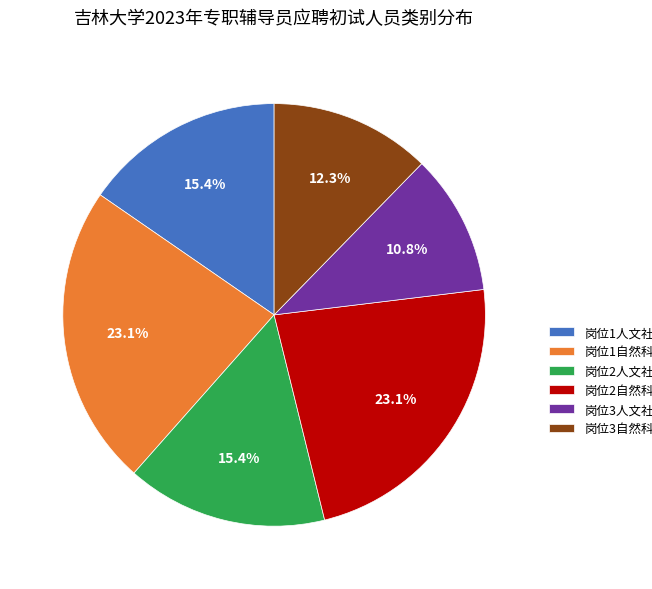

Count the number of slices in the pie.

6